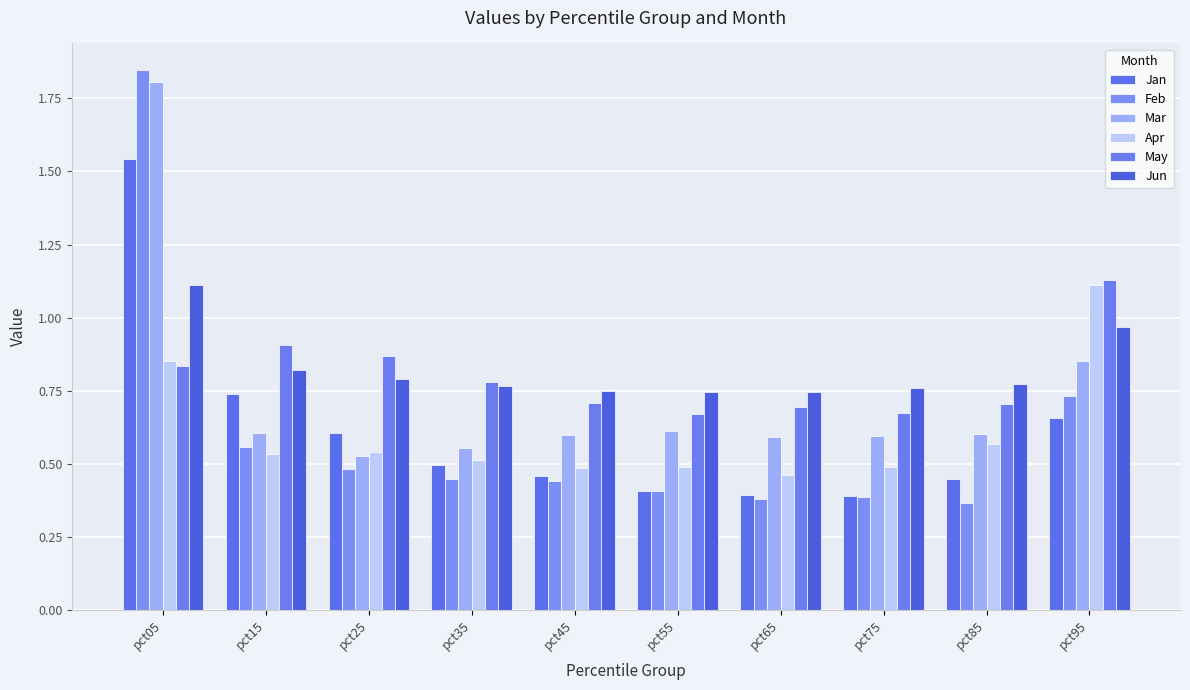

How many Apr values are between 0 and 1?

9